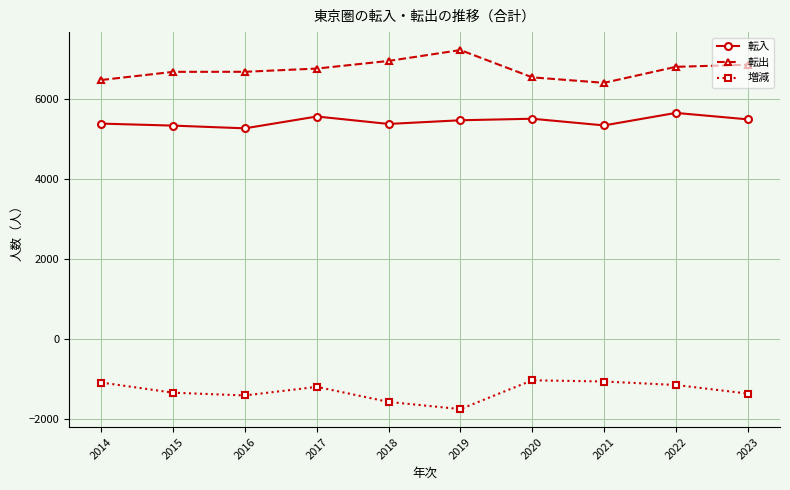

What are all the series names shown in the legend?

転入, 転出, 増減